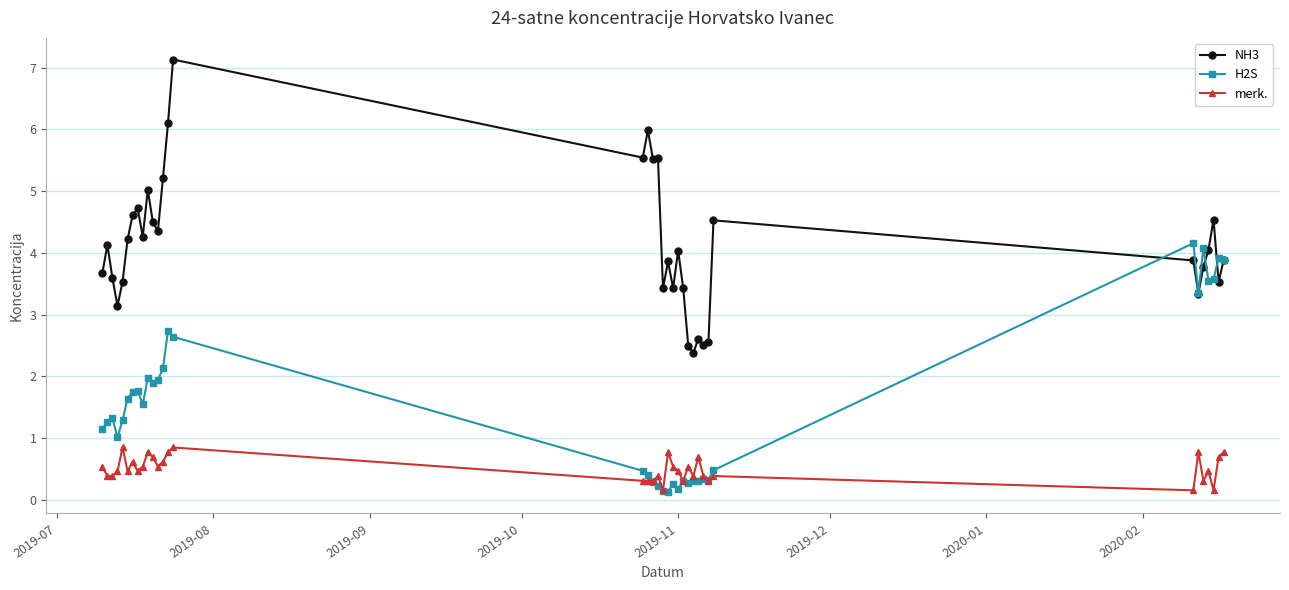

What are all the series names shown in the legend?

NH3, H2S, merk.